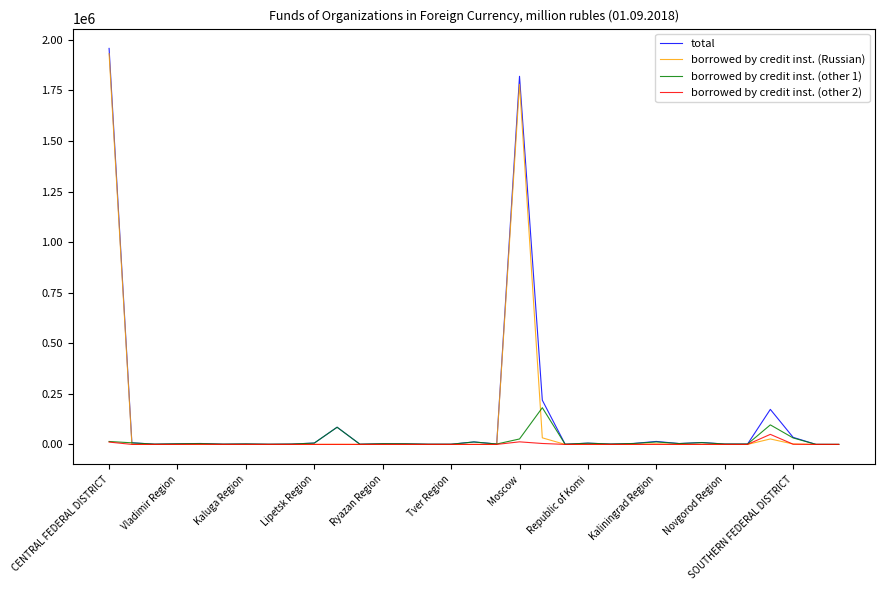

Which series has the widest spread of values?

total